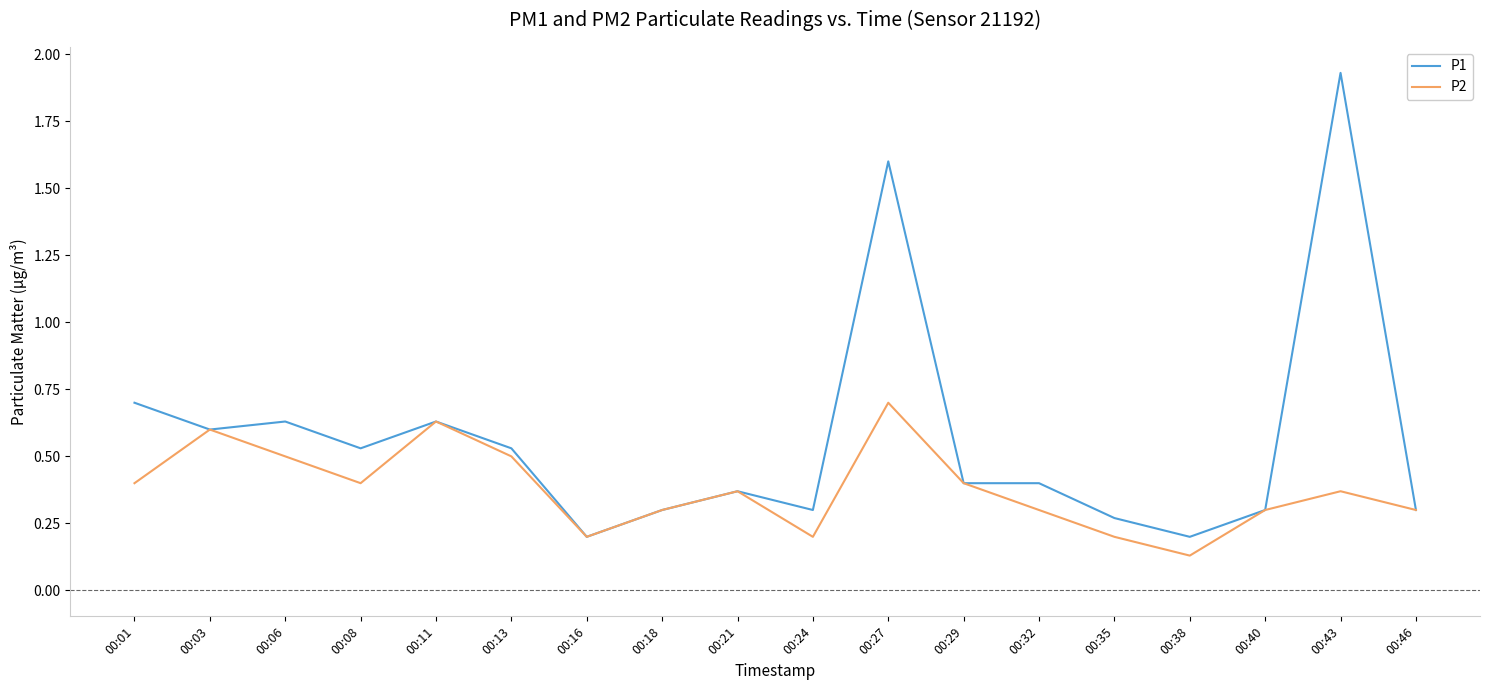

The P2 series shows 0.7 at 00:27. True or false?

True